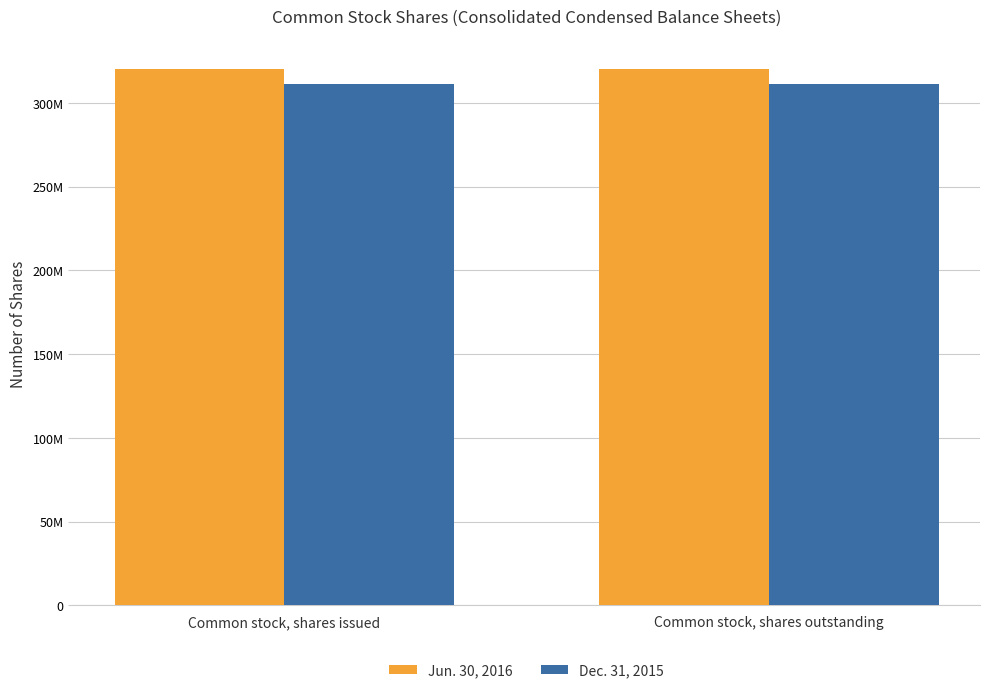

Are the bars horizontal?

No